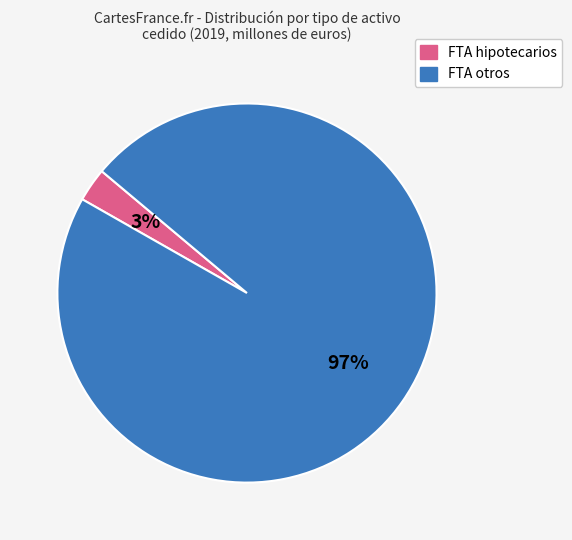

Which slice is the largest?

FTA otros